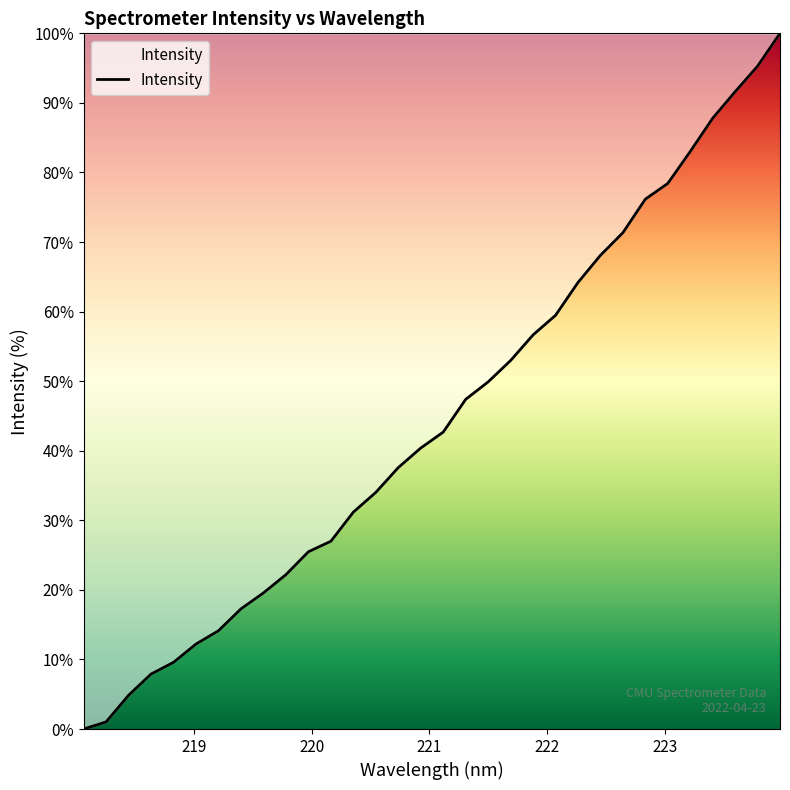

What is the greatest value displayed?

100.0